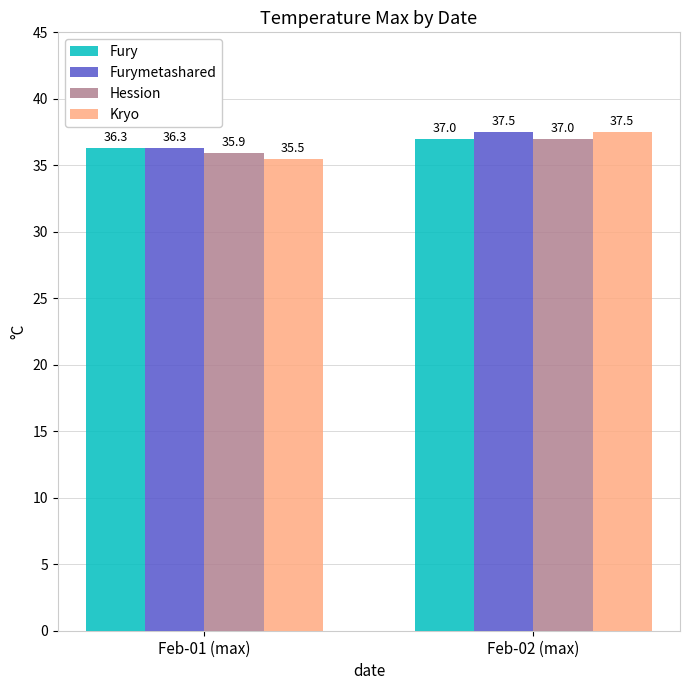

What is the difference between the maximum and minimum values in the Kryo series?

2.0